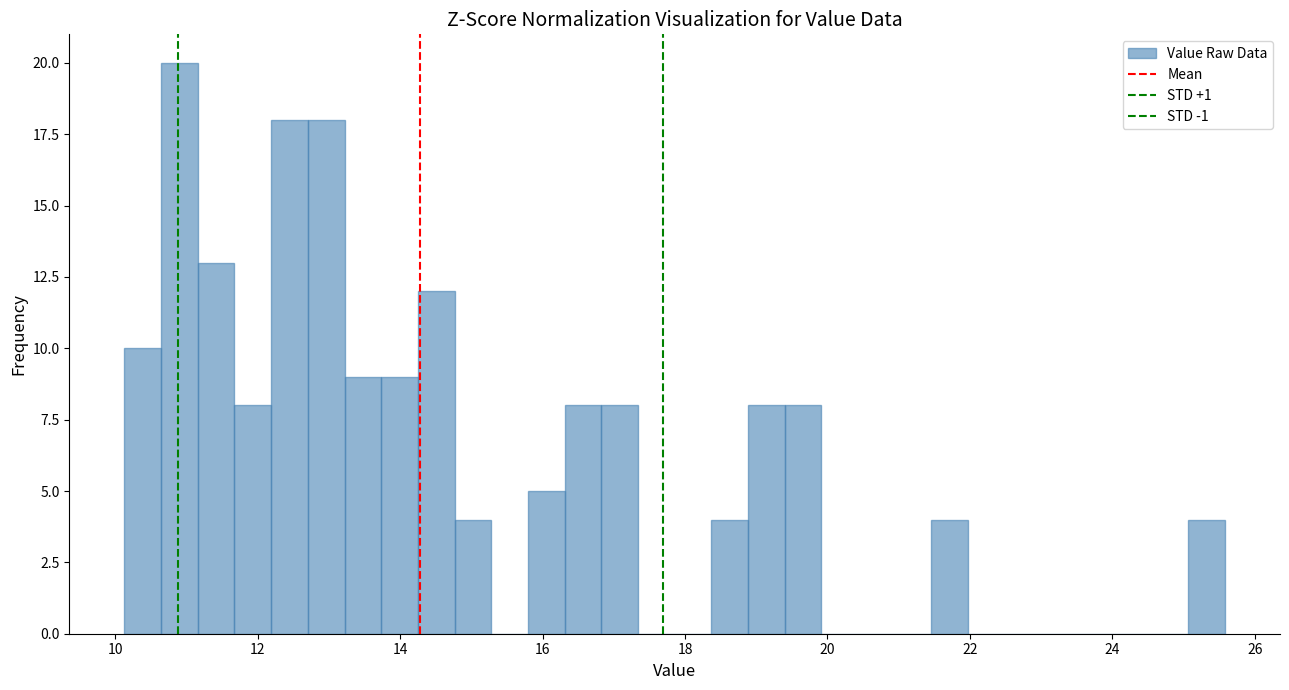

Read against the x-axis, roughly where is the centre of the tallest bar?

11.0